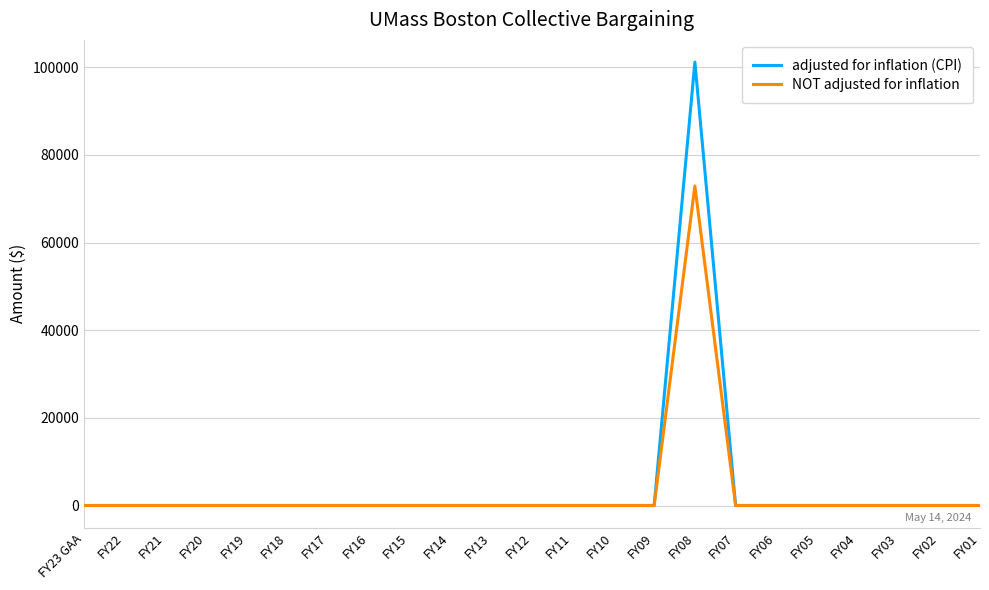

At which label does adjusted for inflation (CPI) reach its peak?

FY08